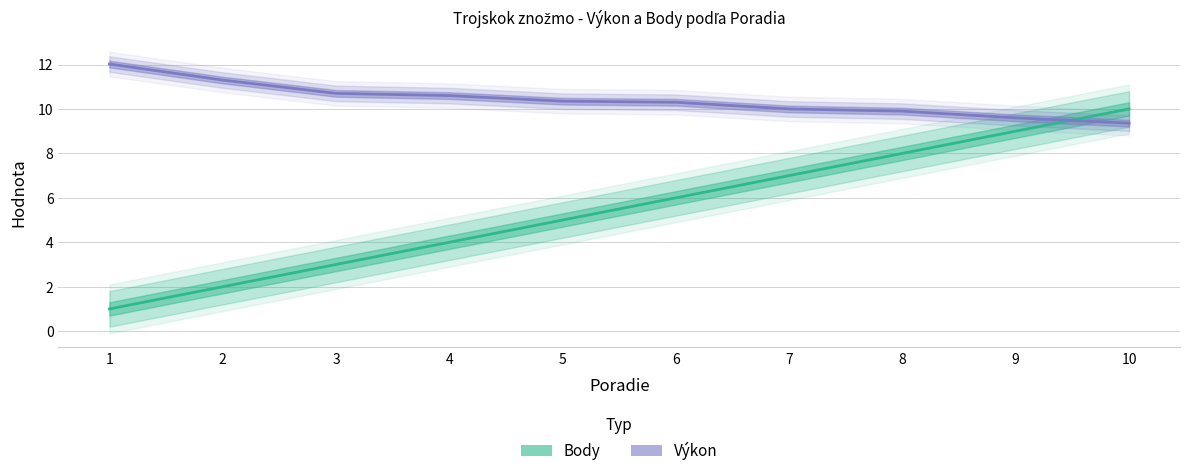

The Body series shows 12.4 at 9. True or false?

False